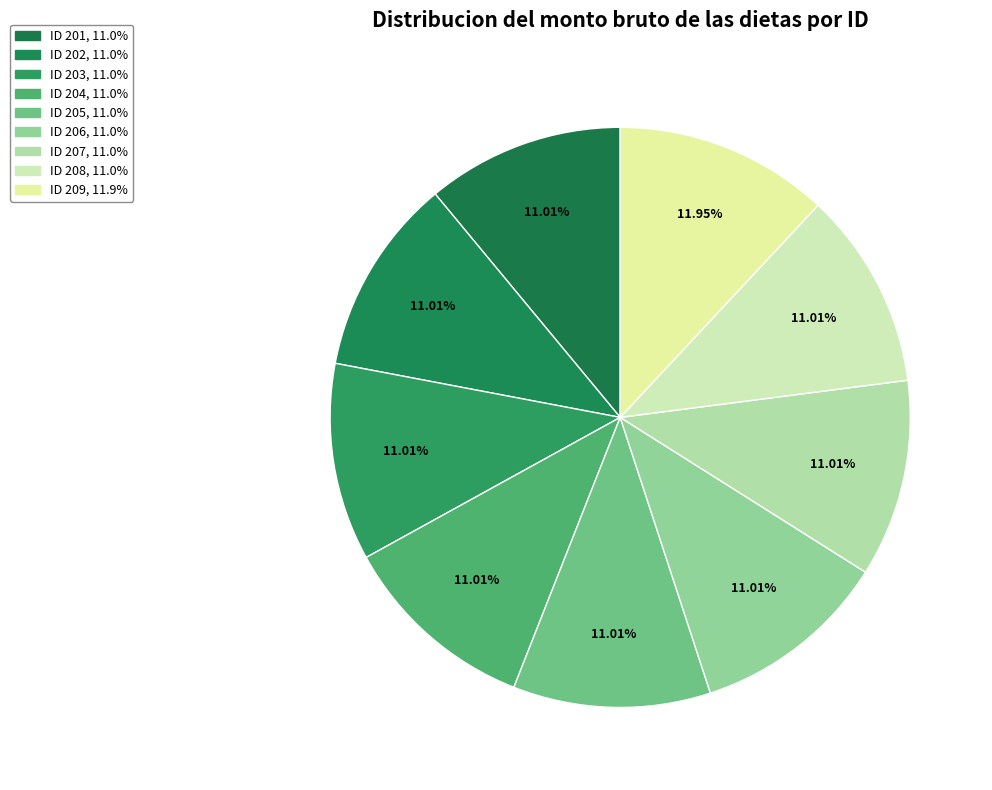

What percentage is the ID 201 slice, to the nearest percent?

11%